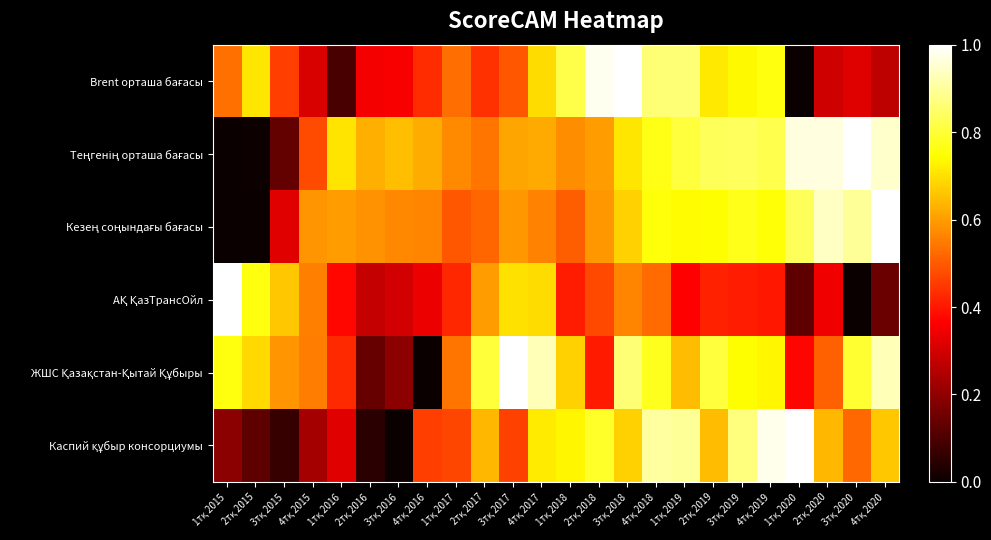

List the series in order of their peak value, lowest first.

Brent орташа бағасы, Теңгенің орташа бағасы, Кезең соңындағы бағасы, АҚ ҚазТрансОйл, ЖШС Қазақстан-Қытай Құбыры, Каспий құбыр консорциумы